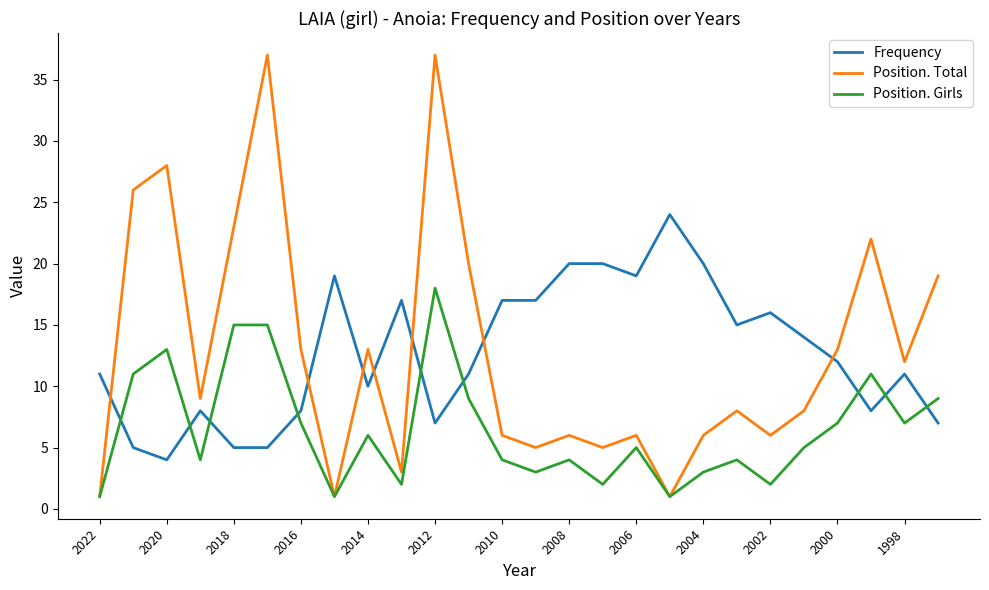

How many lines are shown in the chart?

3